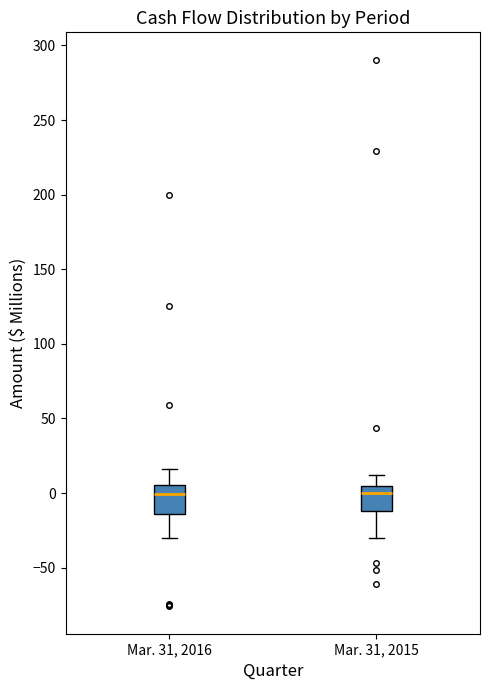

Reading left to right, read every box against the y-axis: the position of its median line, the range the box covers, and the ends of its whiskers. The values are not printed on the chart, so give them approximately, as read against the axis.

Mar. 31, 2016: median 0, box -15 to 5, whiskers -30 to 15
Mar. 31, 2015: median 0, box -10 to 5, whiskers -30 to 10